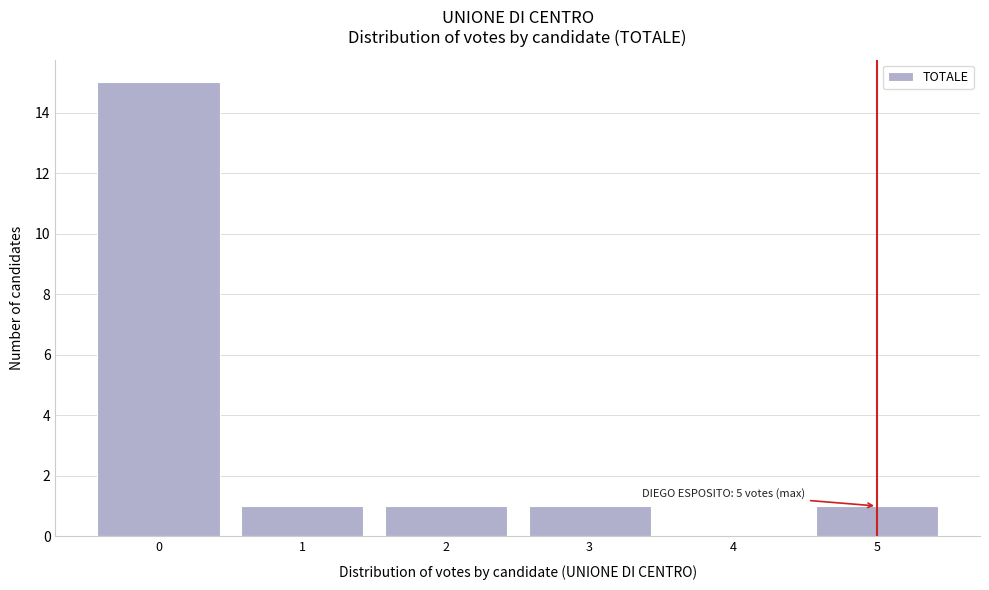

Over which range of the x-axis is the bar tallest?

-0.5 to 0.5